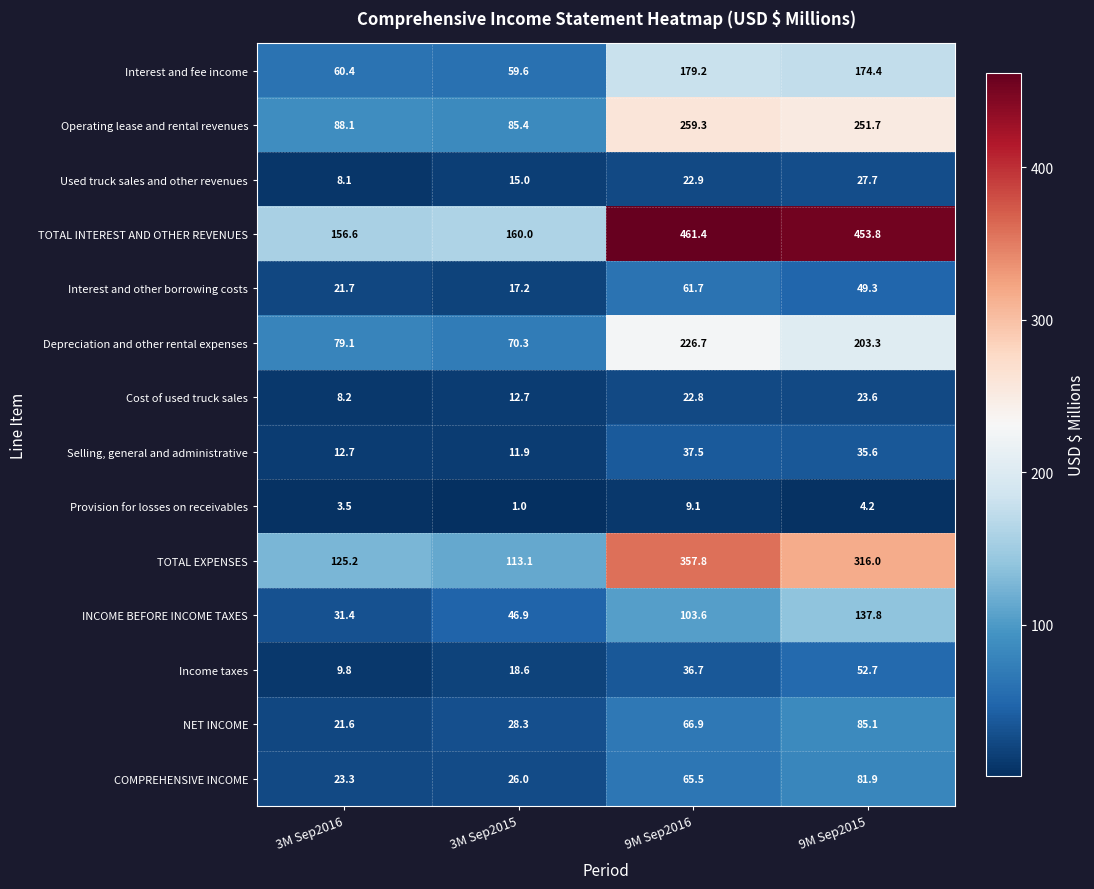

What value does the Provision for losses on receivables series have at 3M Sep2015?

1.0